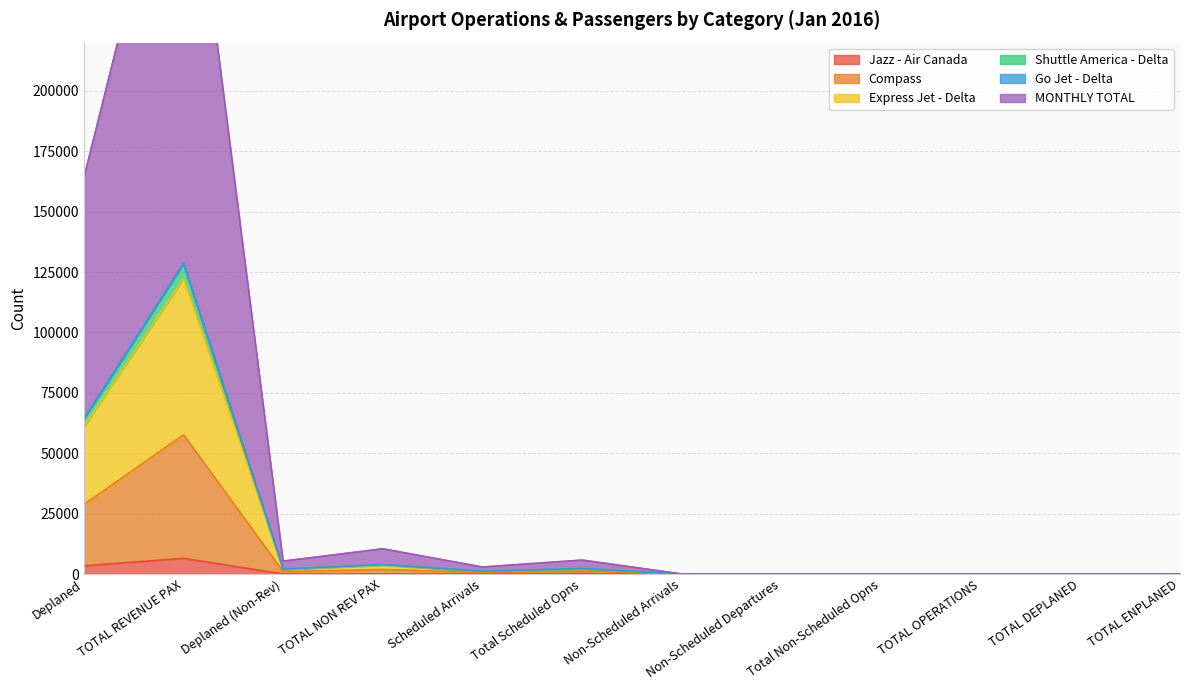

Between Deplaned and Deplaned (Non-Rev), which is larger?

Deplaned